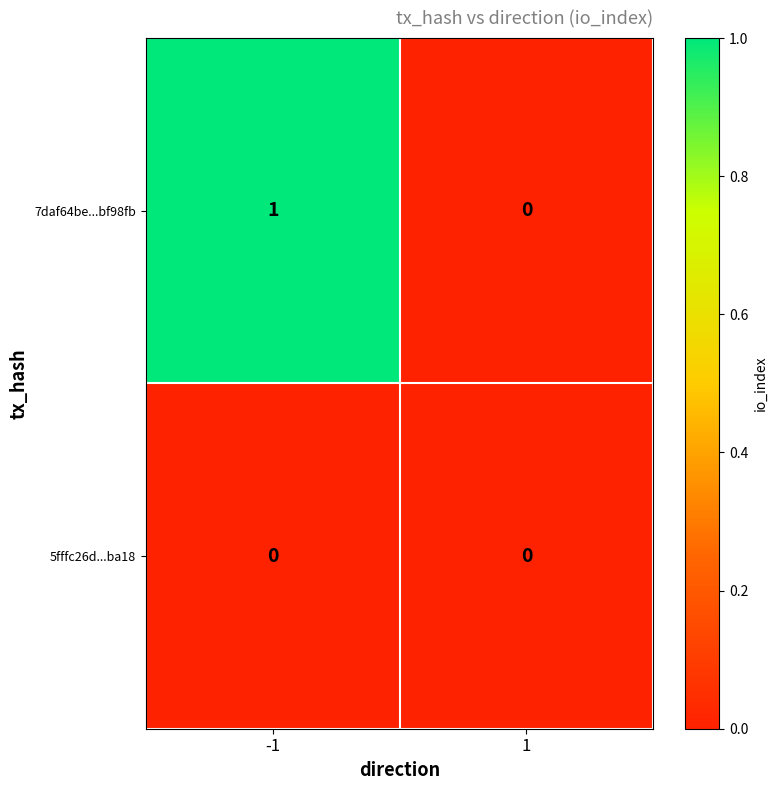

What is the maximum value shown in the chart?

1